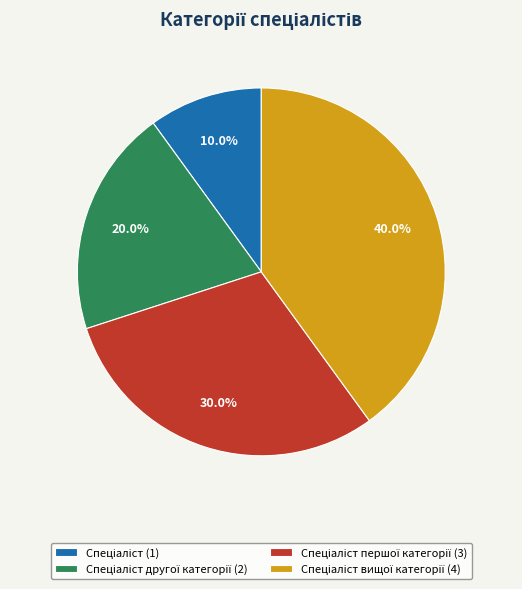

Is there a majority slice in this chart?

No